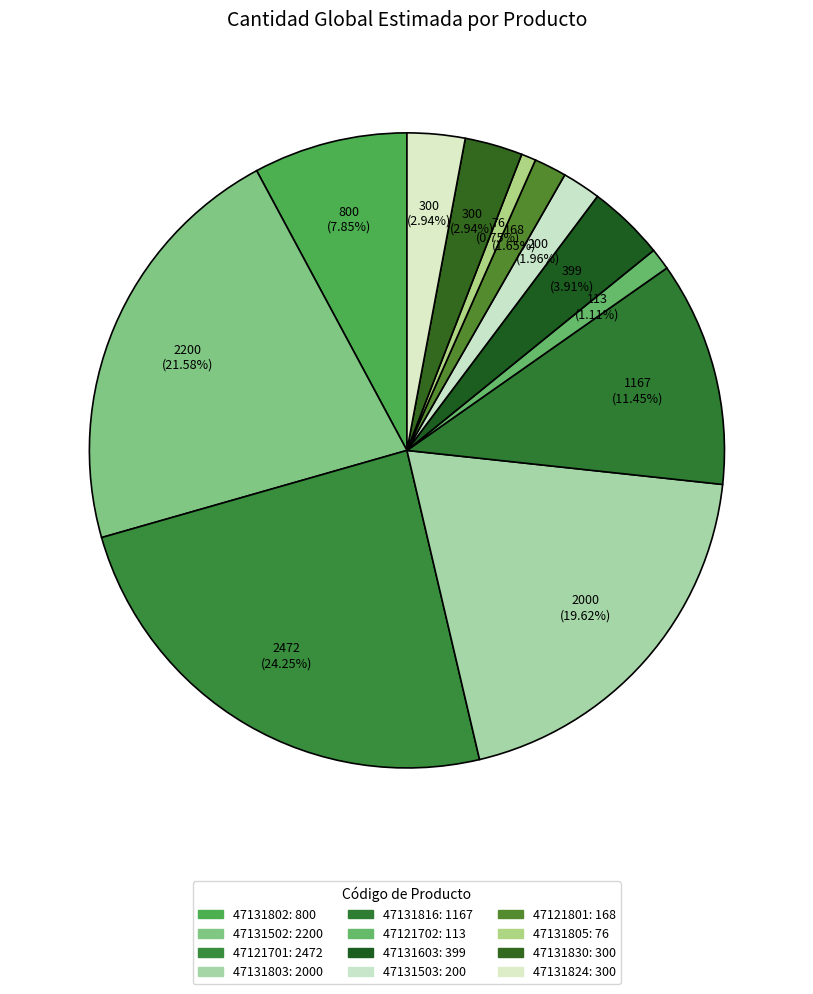

Count the number of slices in the pie.

12